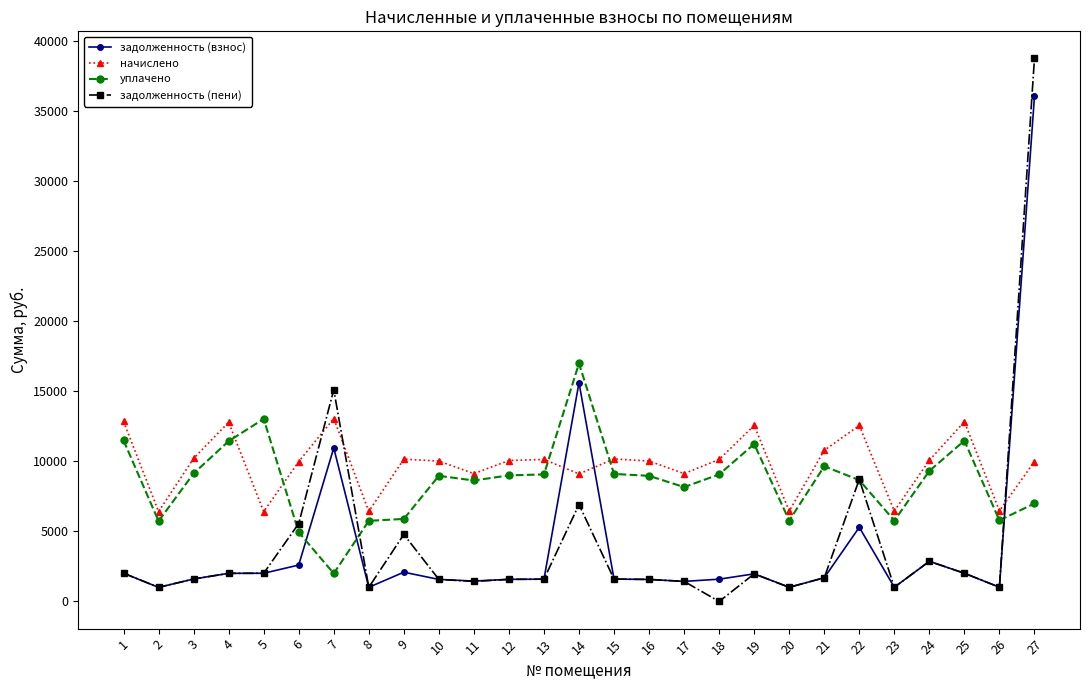

Is this an area chart (filled region under the line)?

No